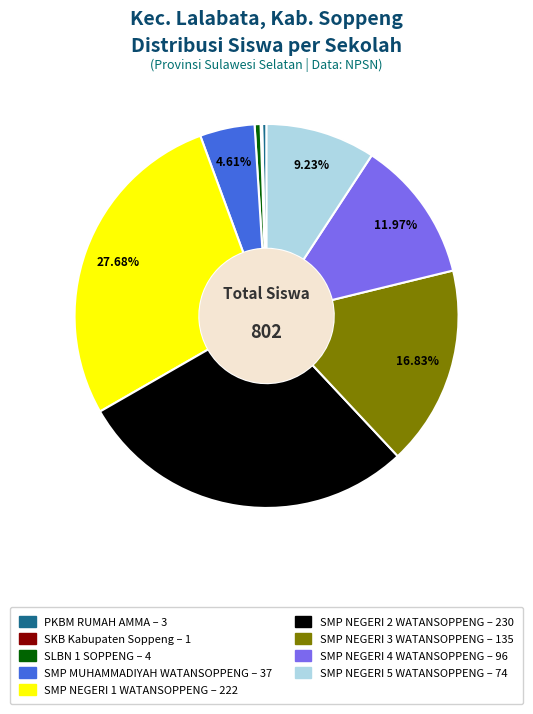

What portion of the pie excludes SMP NEGERI 3 WATANSOPPENG?

83.2%